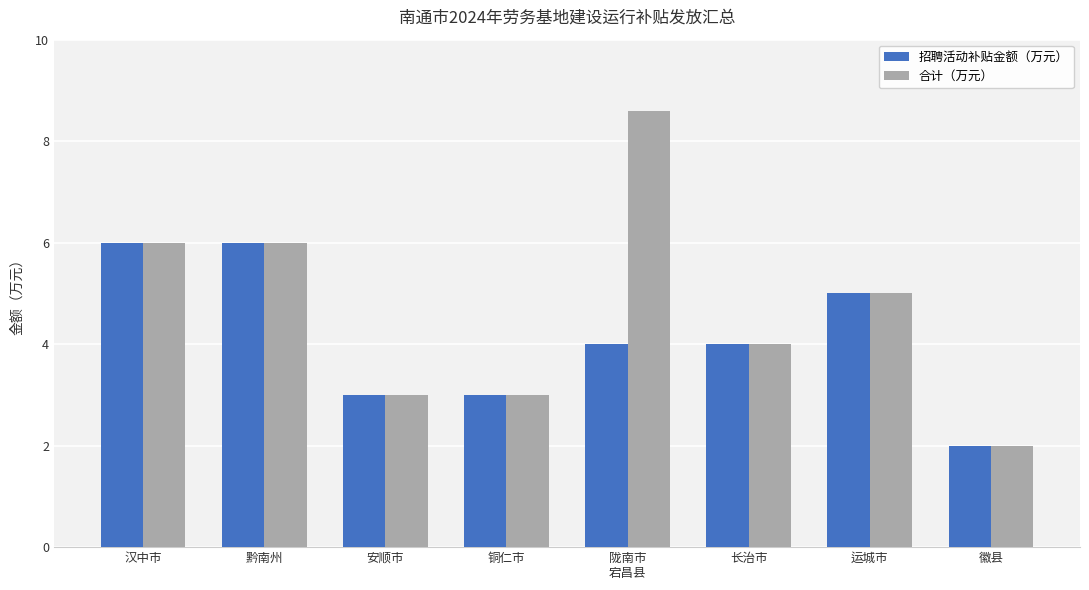

Rank the series by their average value, from highest to lowest.

合计（万元）, 招聘活动补贴金额（万元）